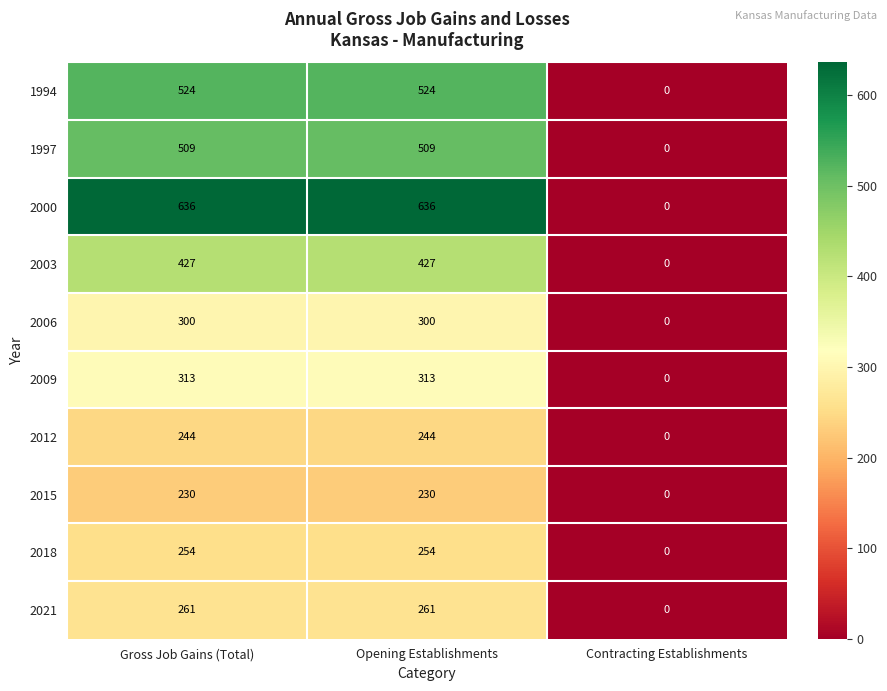

What value does the 2015 series have at Opening Establishments, to the nearest 50?

250